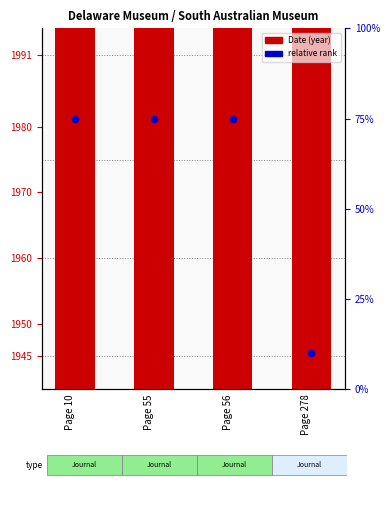

Which series has the widest spread of Y values?

relative rank